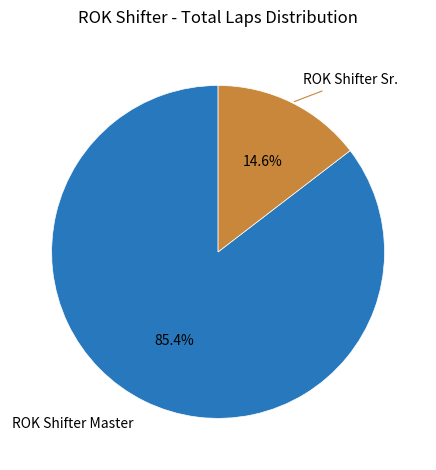

Is there a majority slice in this chart?

Yes